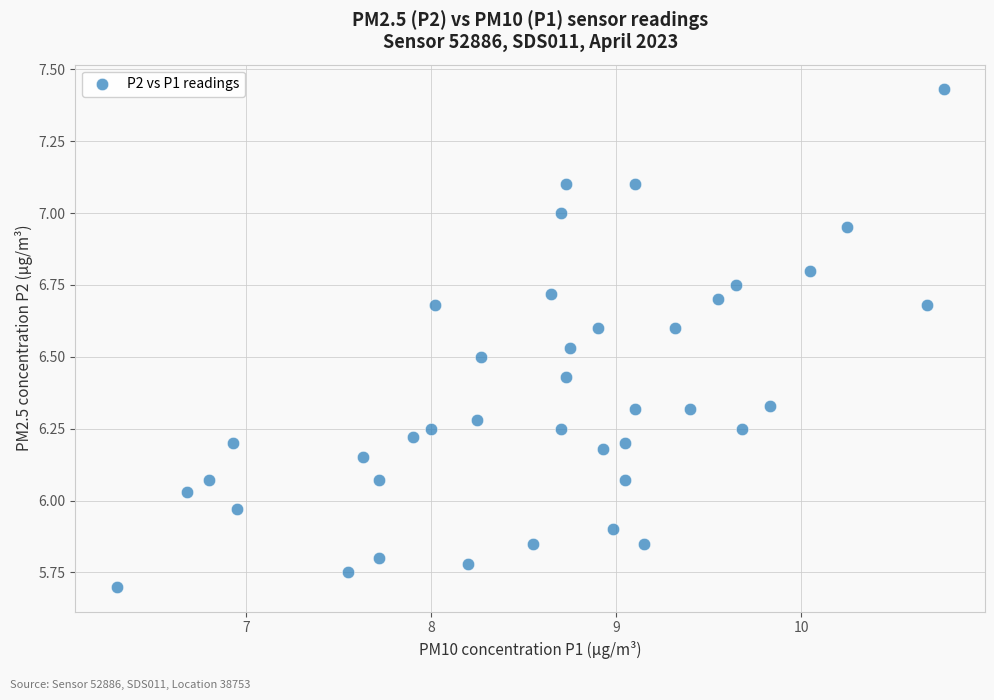

What is the range of Y values (max minus min)?

1.7